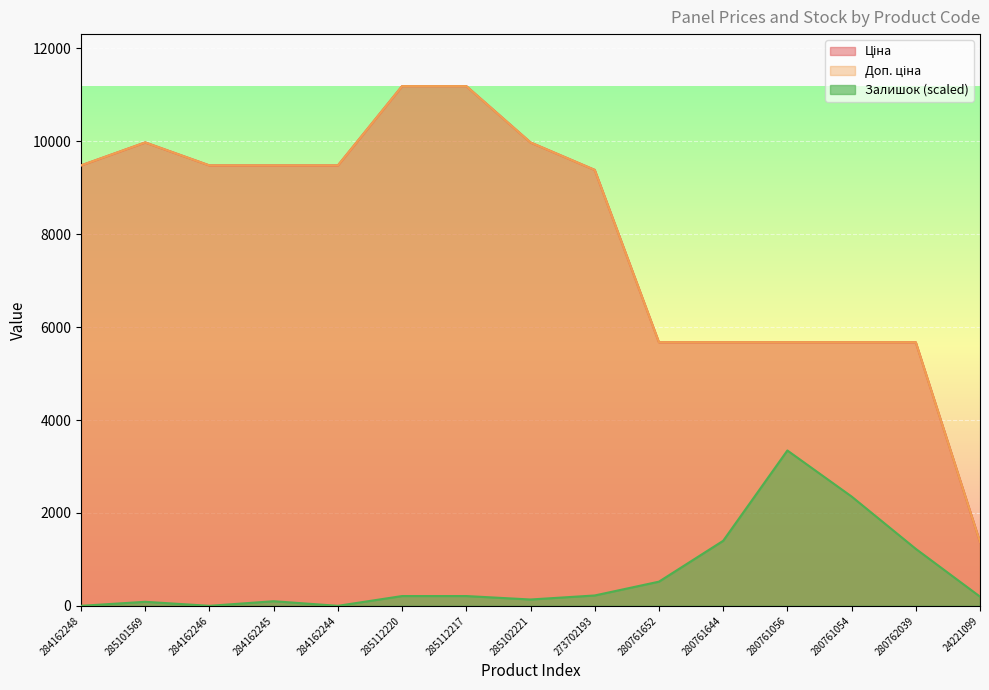

True or false: Ціна and Залишок intersect in this chart.

False